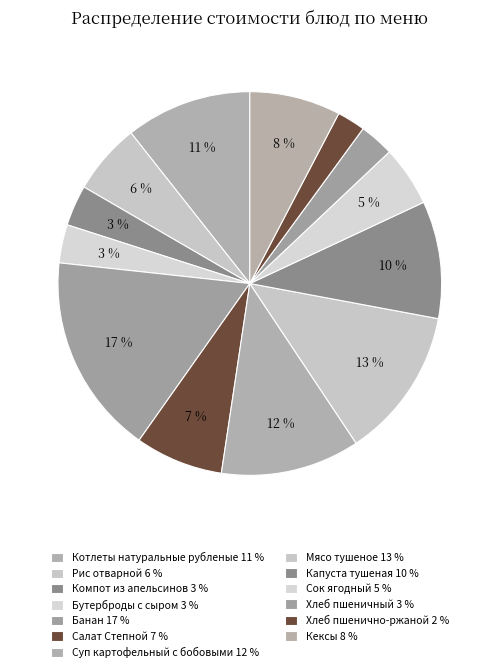

Is there a majority slice in this chart?

No